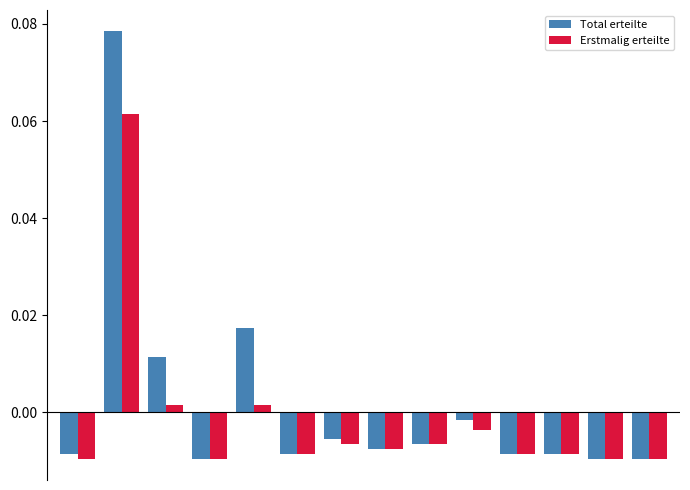

At how many categories does at least one series exceed 0?

3